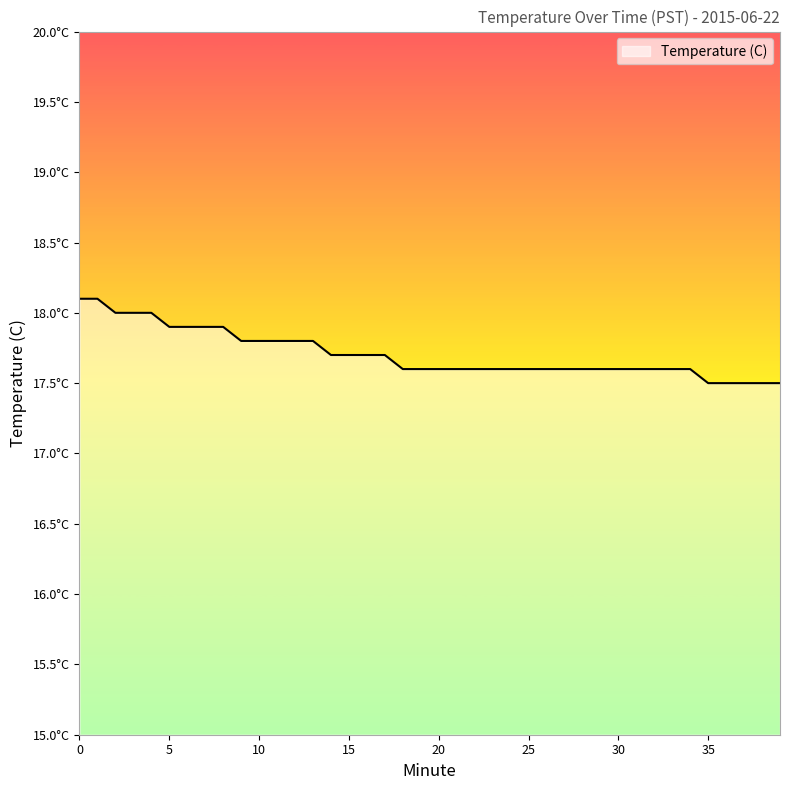

Does the chart have visible grid lines?

No